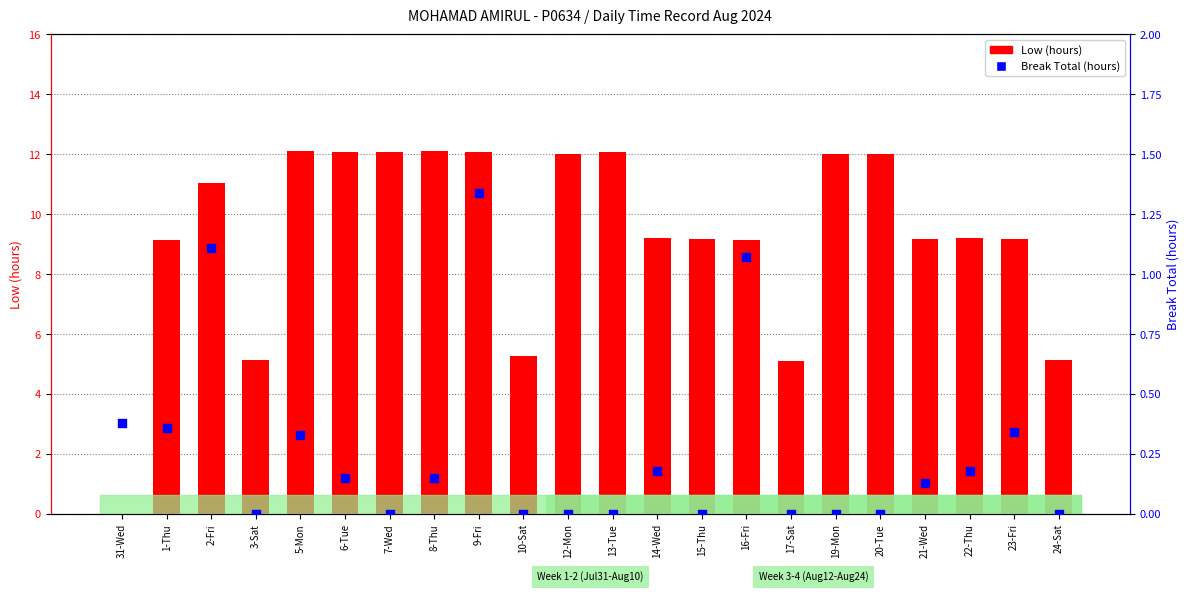

Which series has the largest total across all categories?

Low (hours)